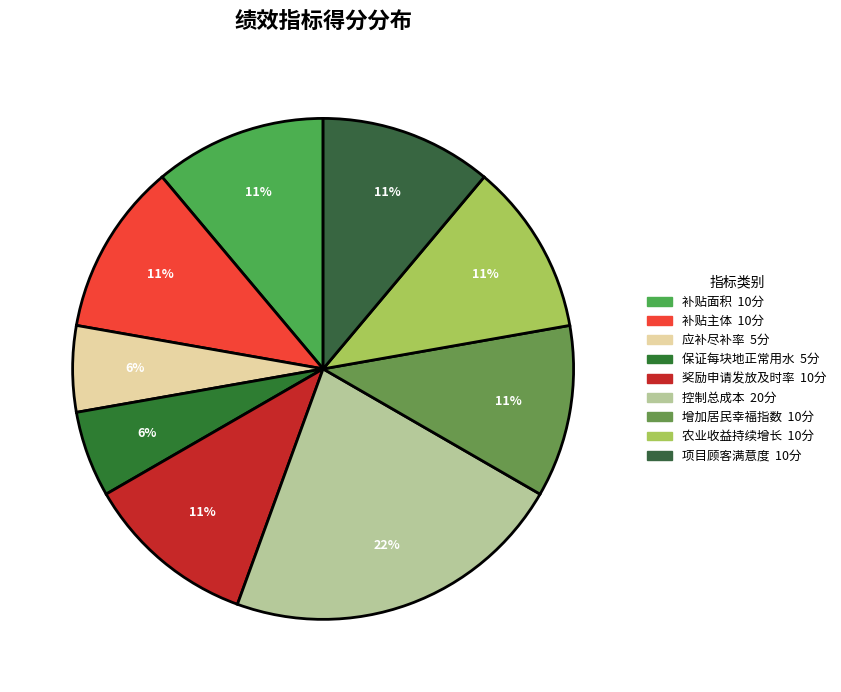

What percentage is the 补贴主体 slice, to the nearest percent?

11%